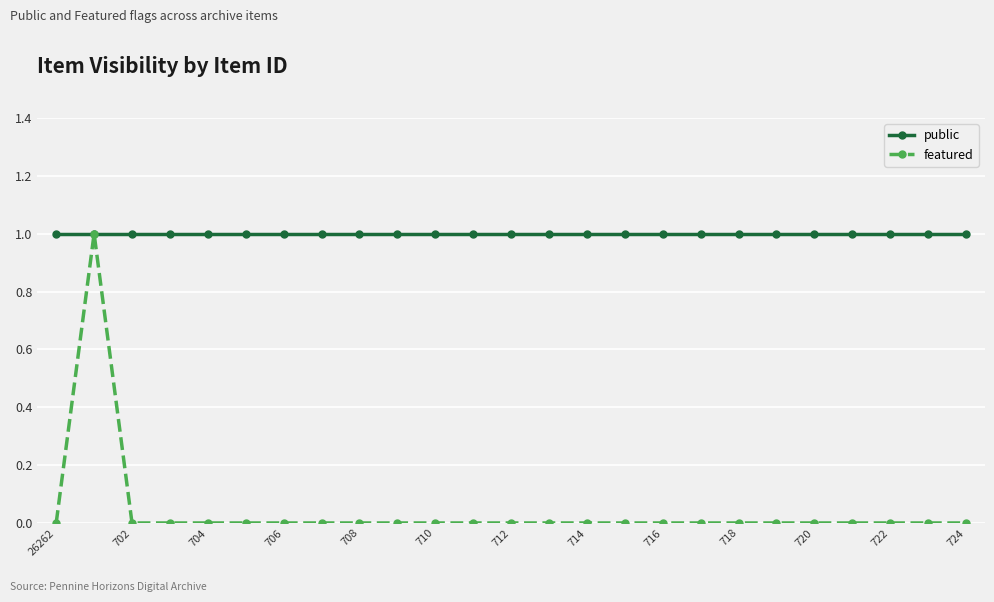

Which series has the largest total across all categories?

public